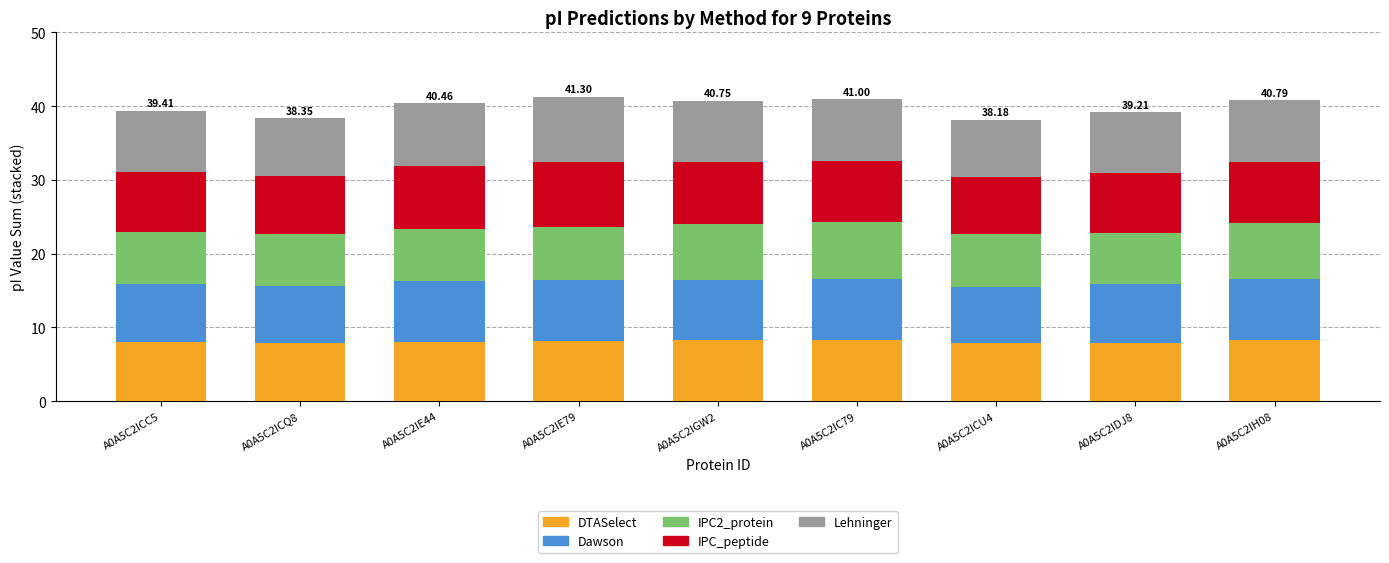

What is the total value across all series at A0A5C2IDJ8?

39.2